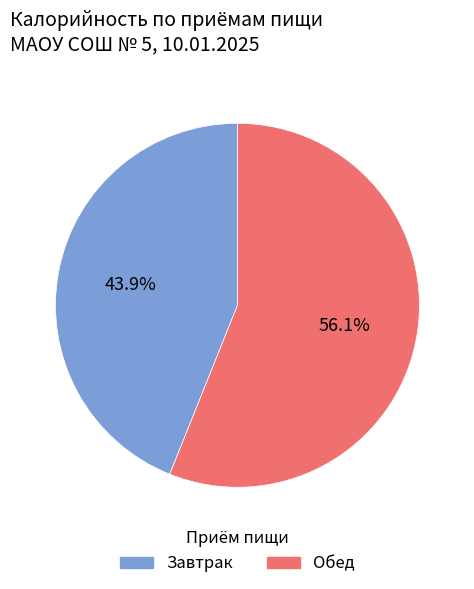

Is it true that Обед is 56% of the pie?

True